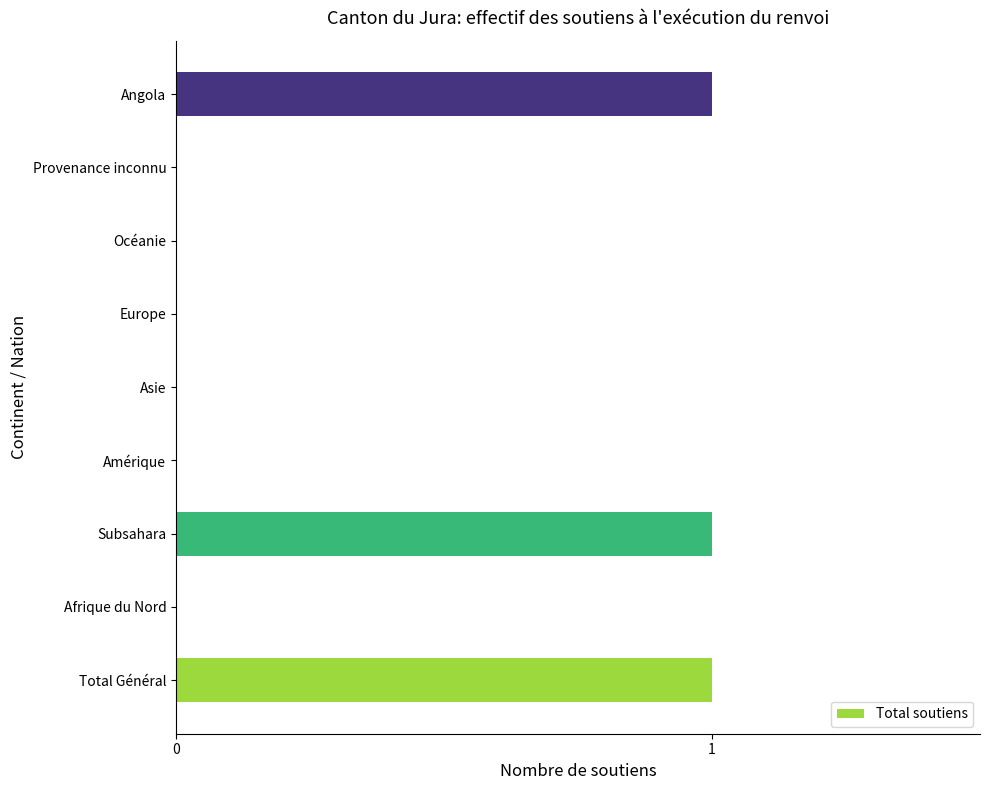

Count the values in the range 0 to 1.

9